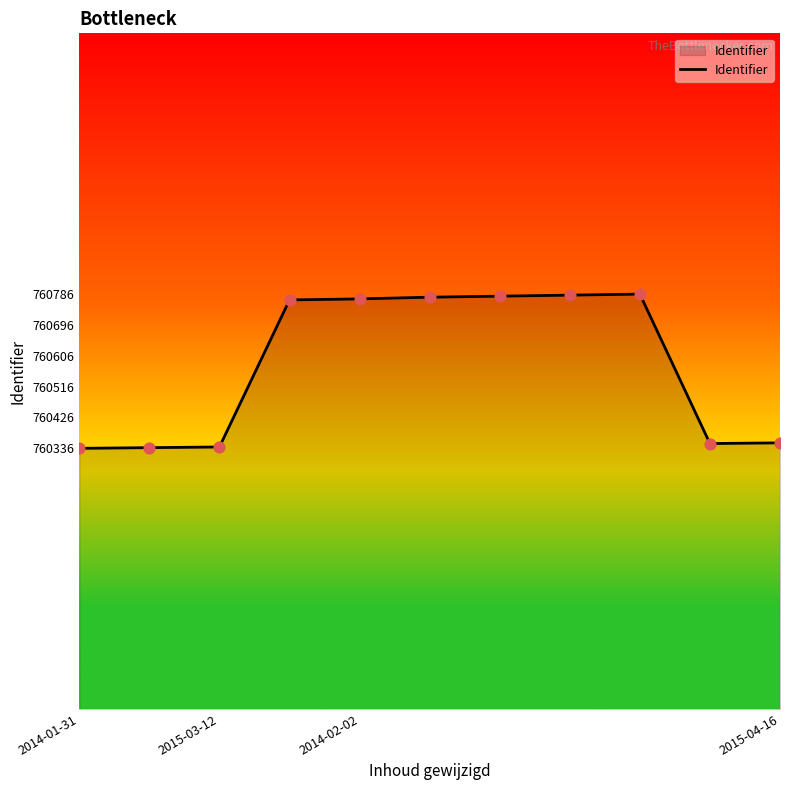

What is the minimum value shown in the chart?

760336